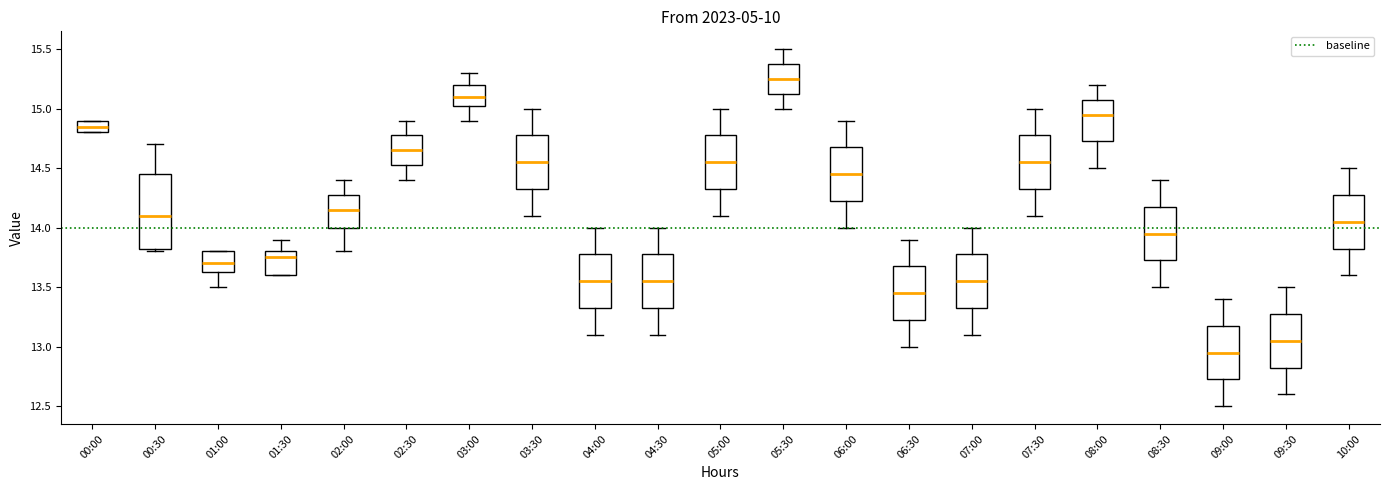

Which box is the tallest, from its lower edge to its upper edge?

00:30